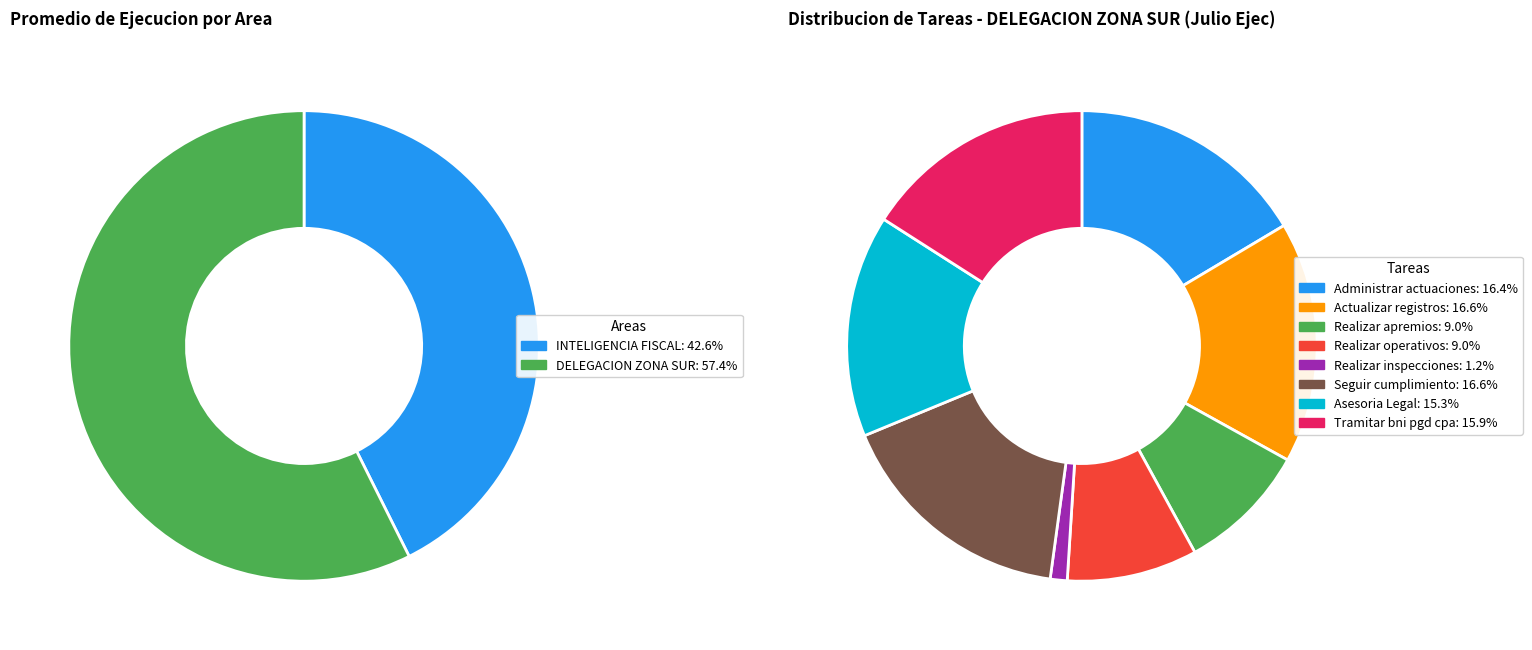

To the nearest percent, what portion does INTELIGENCIA FISCAL represent?

43%